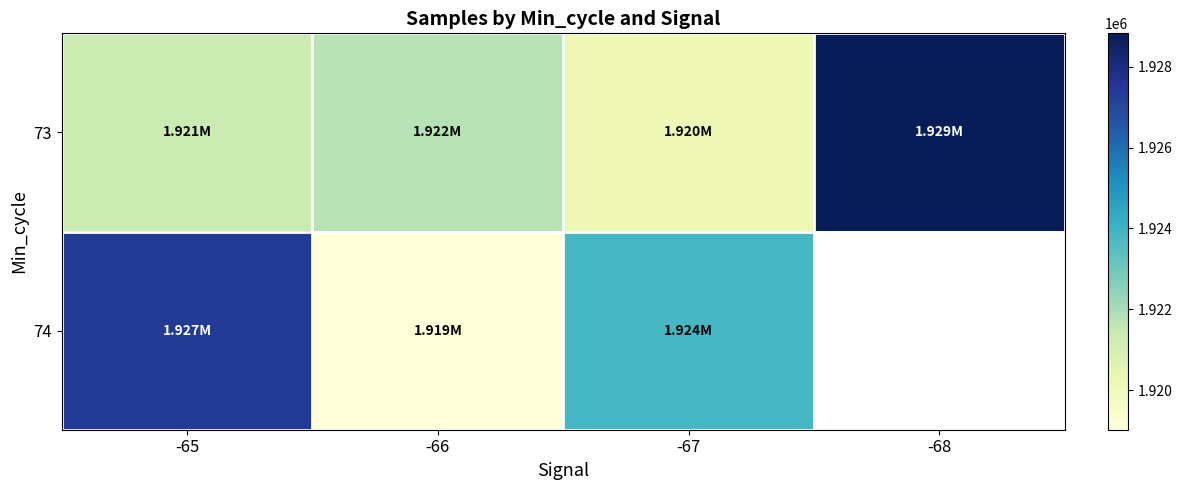

Which category has the lowest value across all series?

-66